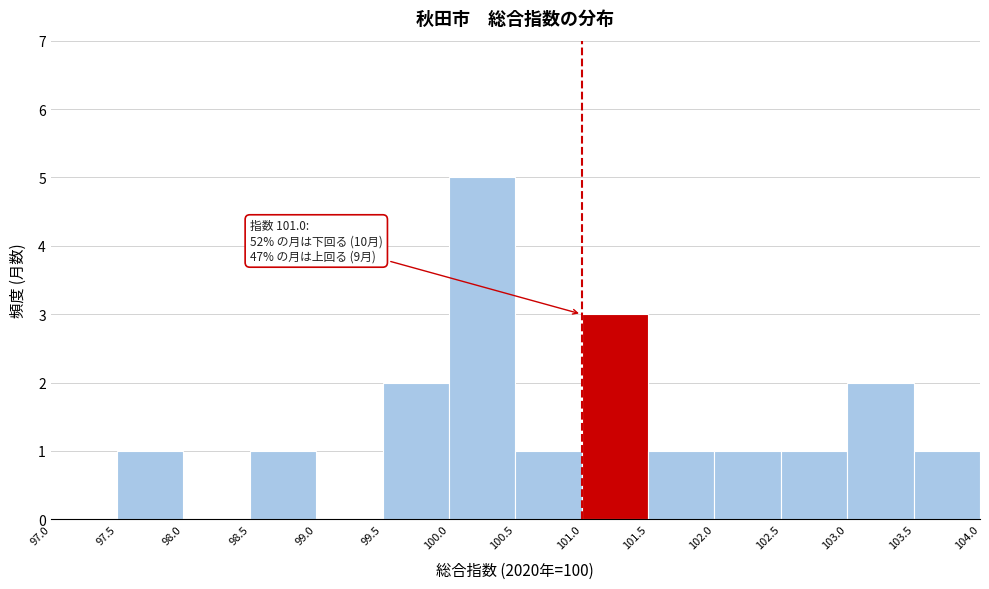

Which range on the x-axis has the tallest bar?

100.0 to 100.5